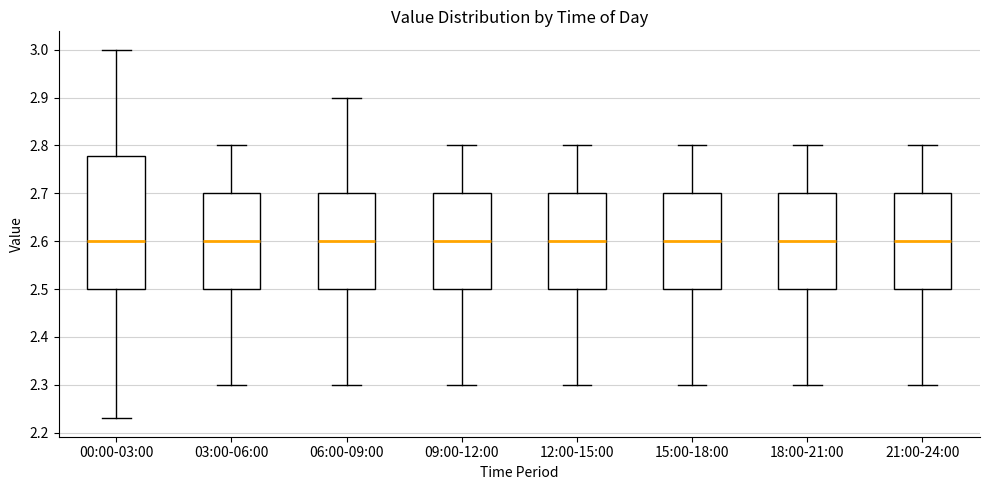

Reading left to right, transcribe this box plot: for each box, give where its median line is, the range the box spans, and where its two whiskers end, as read against the y-axis. The values are not printed on the chart, so give them approximately, as read against the axis.

00:00-03:00: median 2.60, box 2.50 to 2.78, whiskers 2.23 to 3.00
03:00-06:00: median 2.60, box 2.50 to 2.70, whiskers 2.30 to 2.80
06:00-09:00: median 2.60, box 2.50 to 2.70, whiskers 2.30 to 2.90
09:00-12:00: median 2.60, box 2.50 to 2.70, whiskers 2.30 to 2.80
12:00-15:00: median 2.60, box 2.50 to 2.70, whiskers 2.30 to 2.80
15:00-18:00: median 2.60, box 2.50 to 2.70, whiskers 2.30 to 2.80
18:00-21:00: median 2.60, box 2.50 to 2.70, whiskers 2.30 to 2.80
21:00-24:00: median 2.60, box 2.50 to 2.70, whiskers 2.30 to 2.80